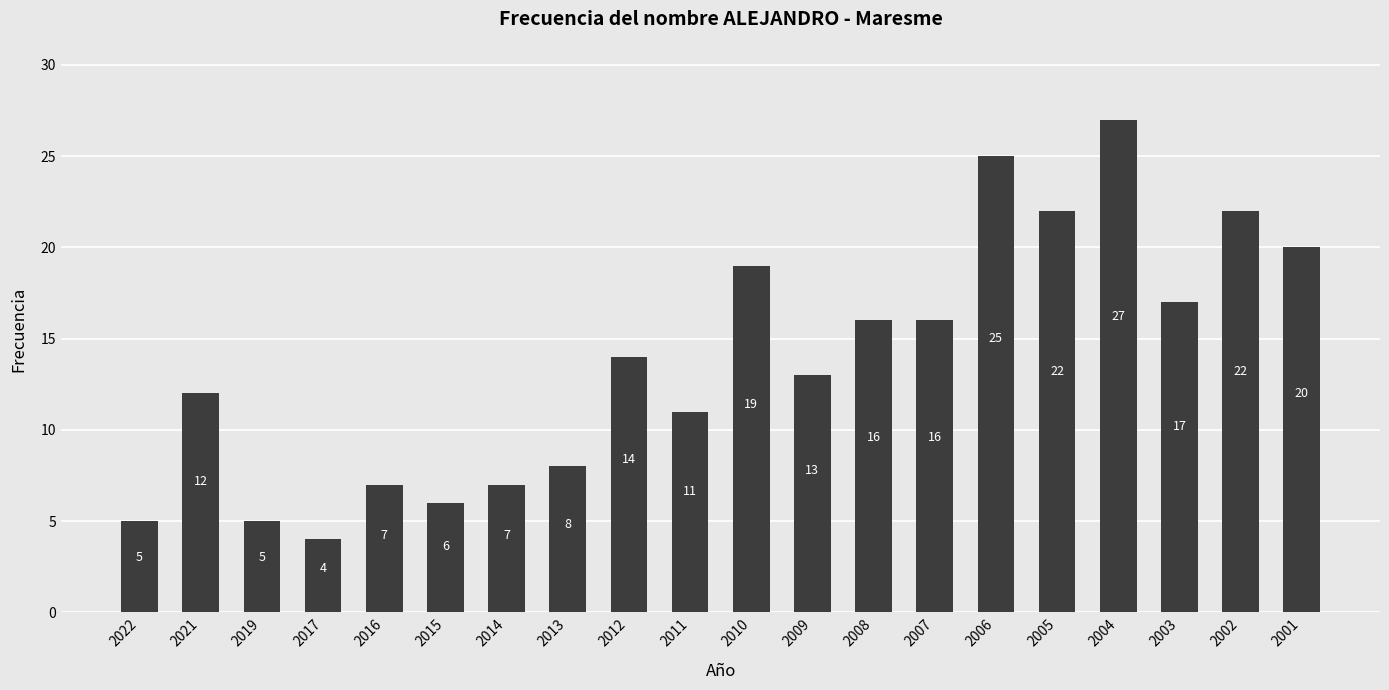

What is the sum of all values?

276